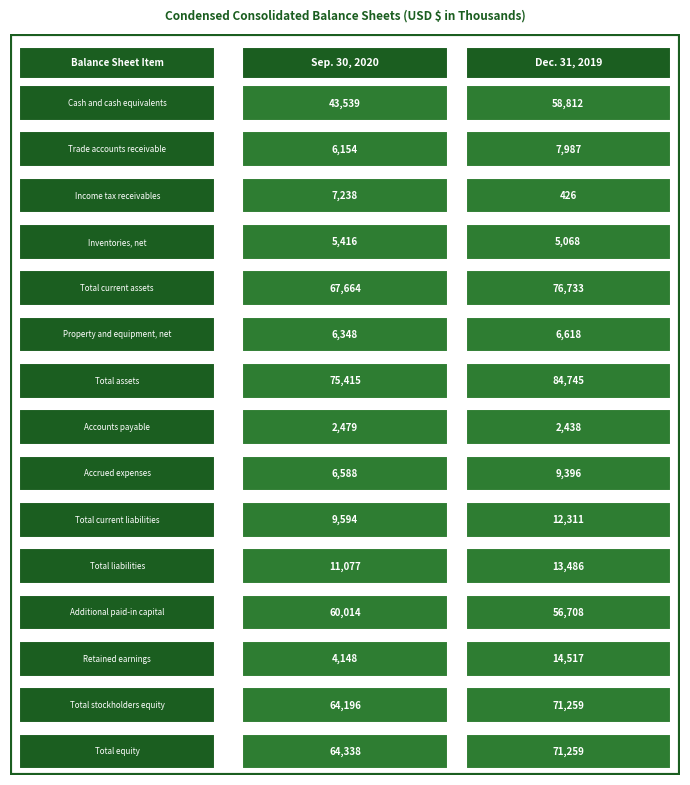

Count the Income tax receivables values in the range 426 to 7238.

2